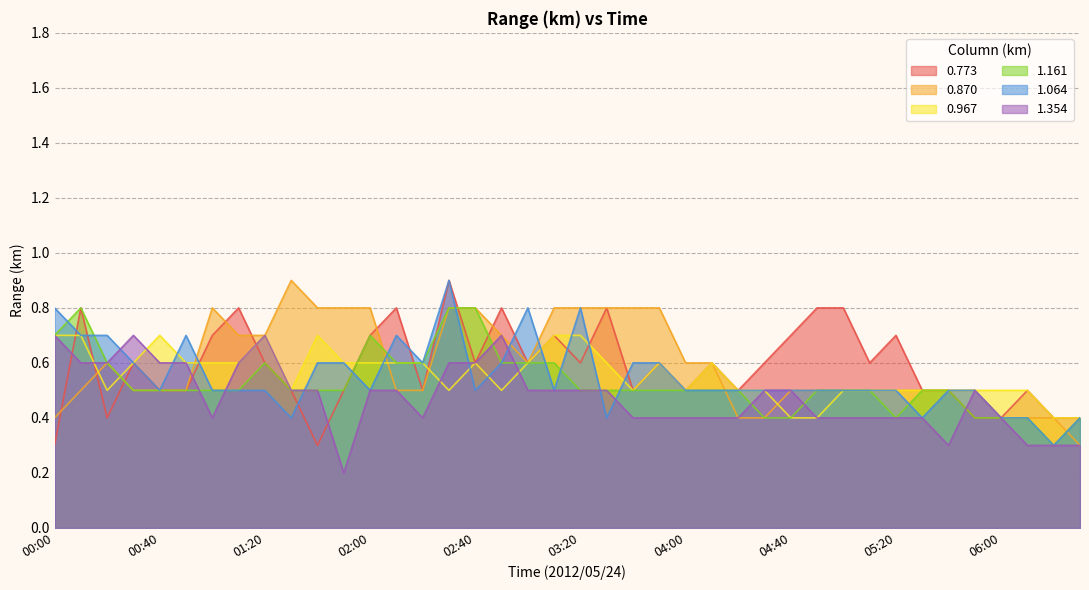

Where do 1.161 and 0.870 first cross each other?

02:00 and 02:10